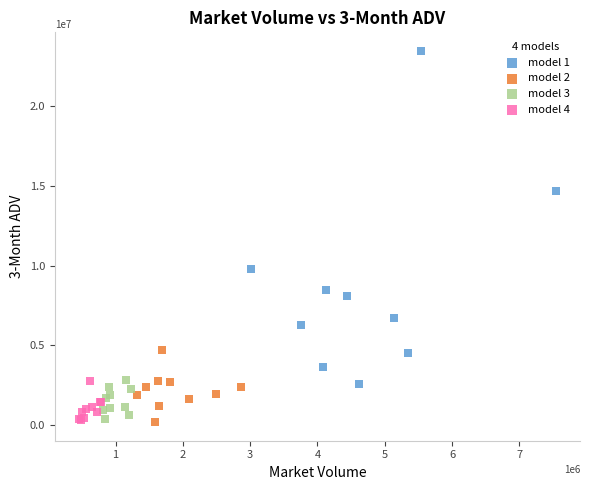

Which series contains the highest Y value?

model 1